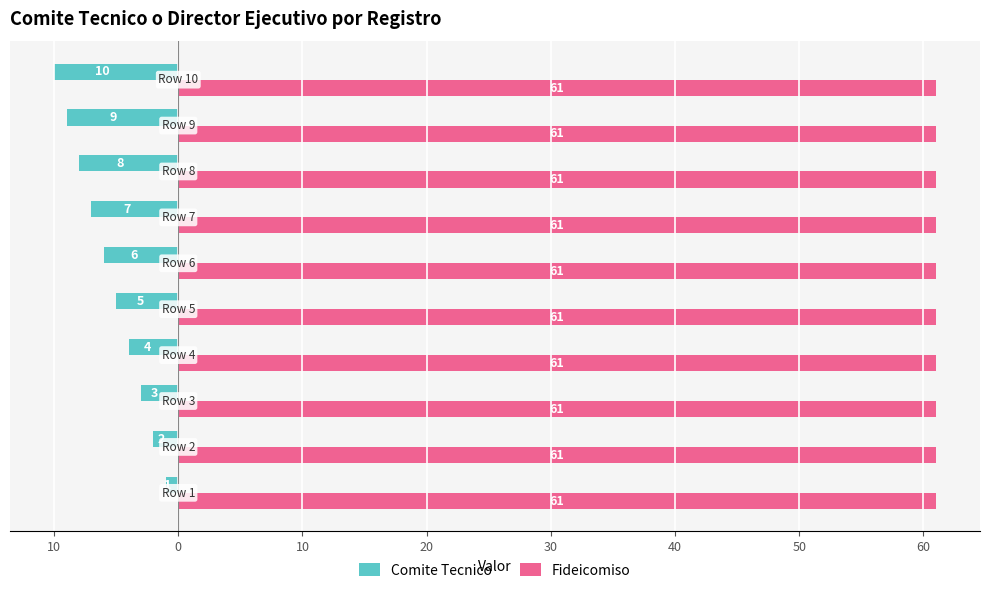

What are all the series names shown in the legend?

Comite Tecnico, Fideicomiso